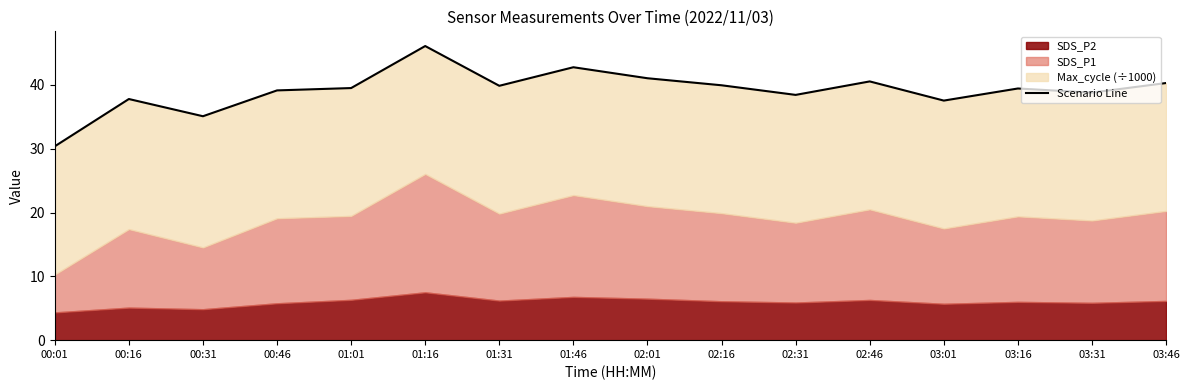

What is the label of the 12th point from the right?

01:01